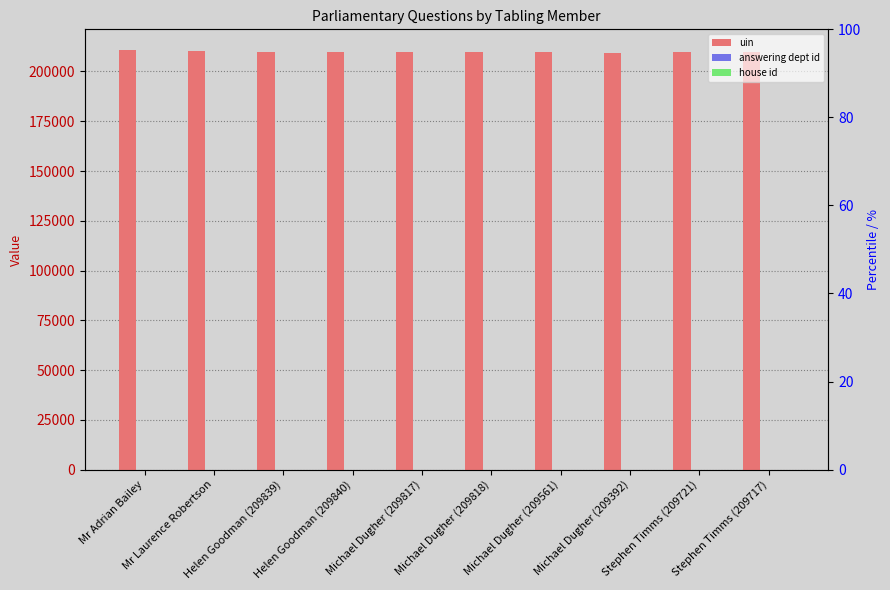

What is the label of the 8th bar from the right?

Helen Goodman (209839)